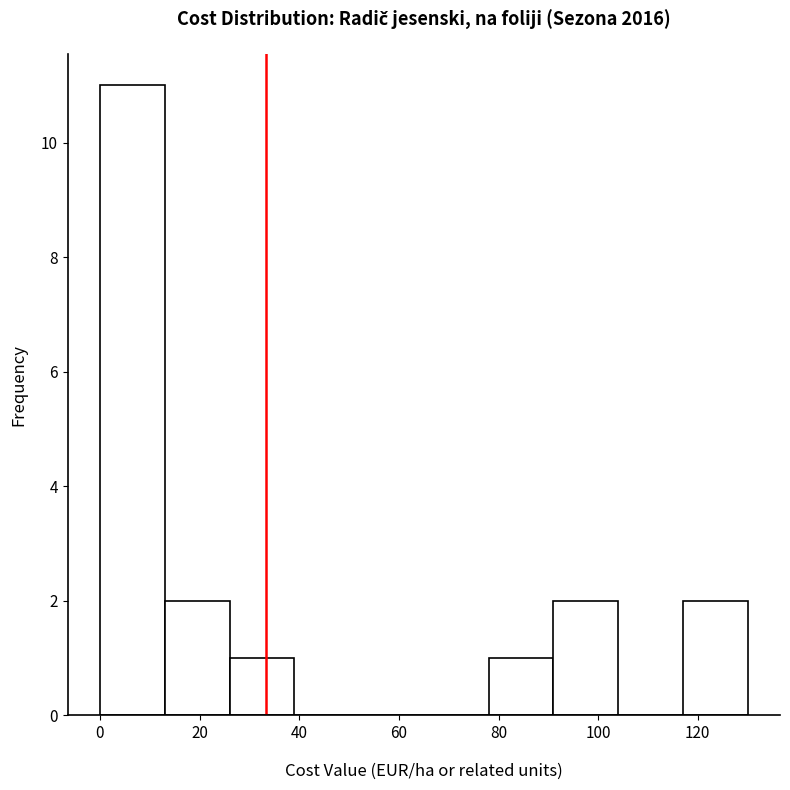

How tall is the bar that spans 118 to 130 on the x-axis? Neither the bar edges nor the heights are printed on the chart, so give them approximately, as read against the axes.

2